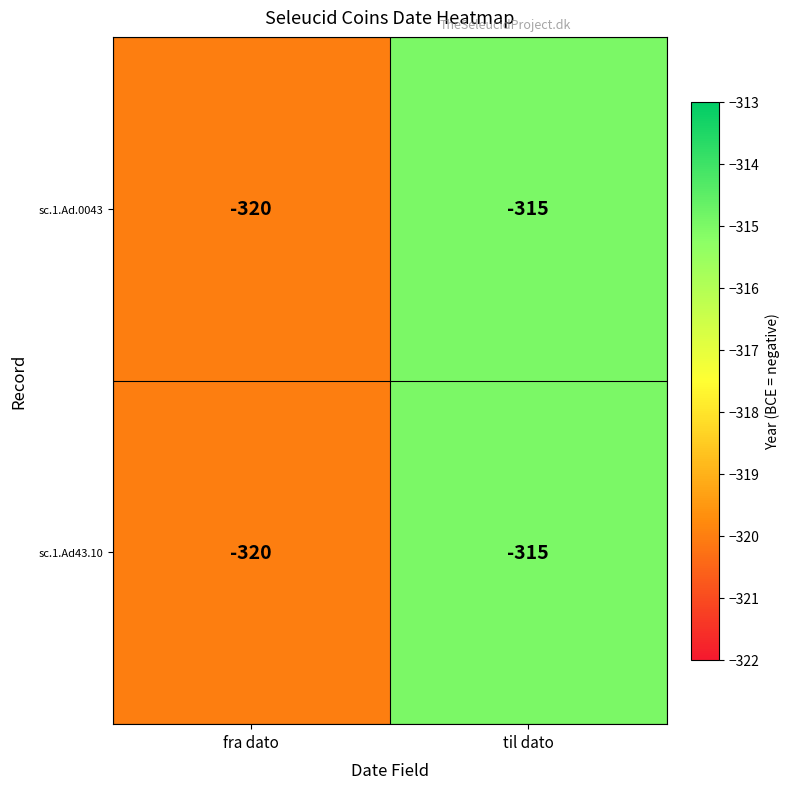

Where is sc.1.Ad.0043 nearest to the value -317?

til dato